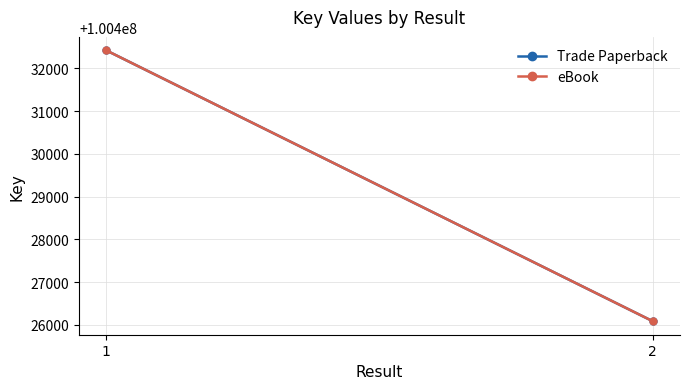

What is the sum of the Trade Paperback values at 1 and 2?

200858505